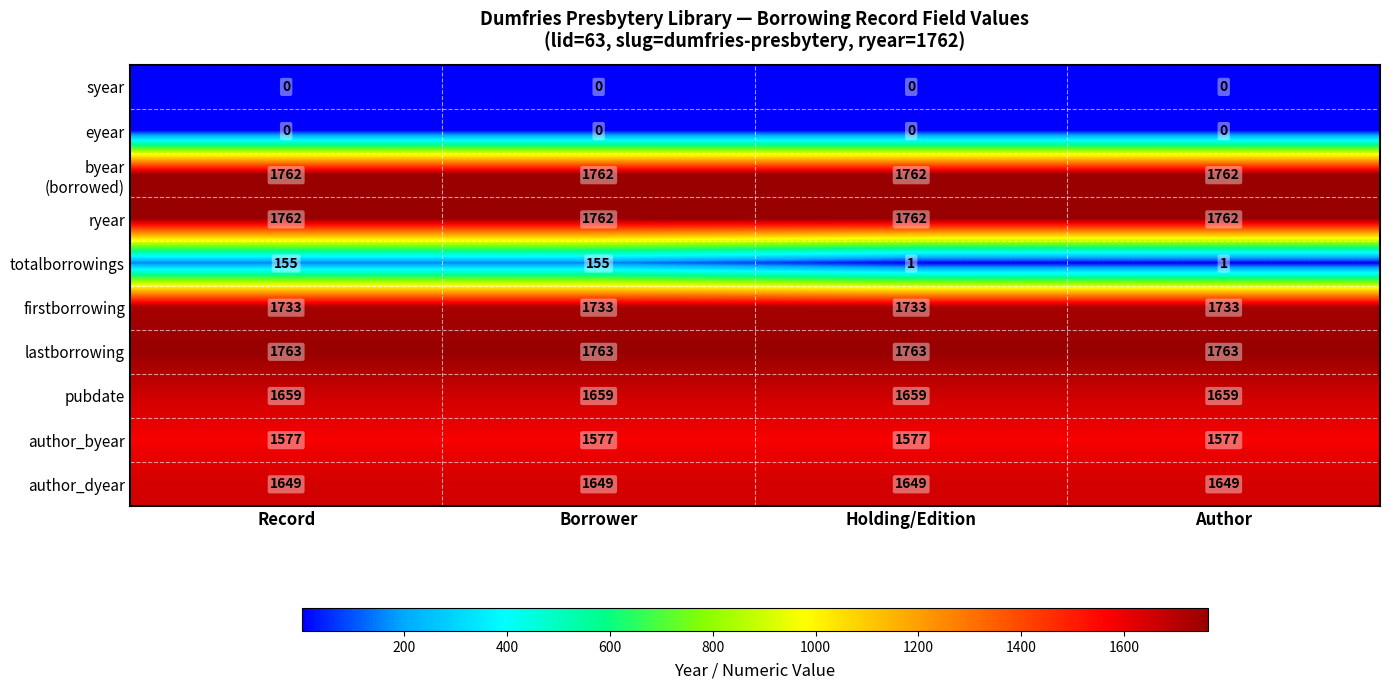

What is the sum of the totalborrowings values at Borrower and Author?

156